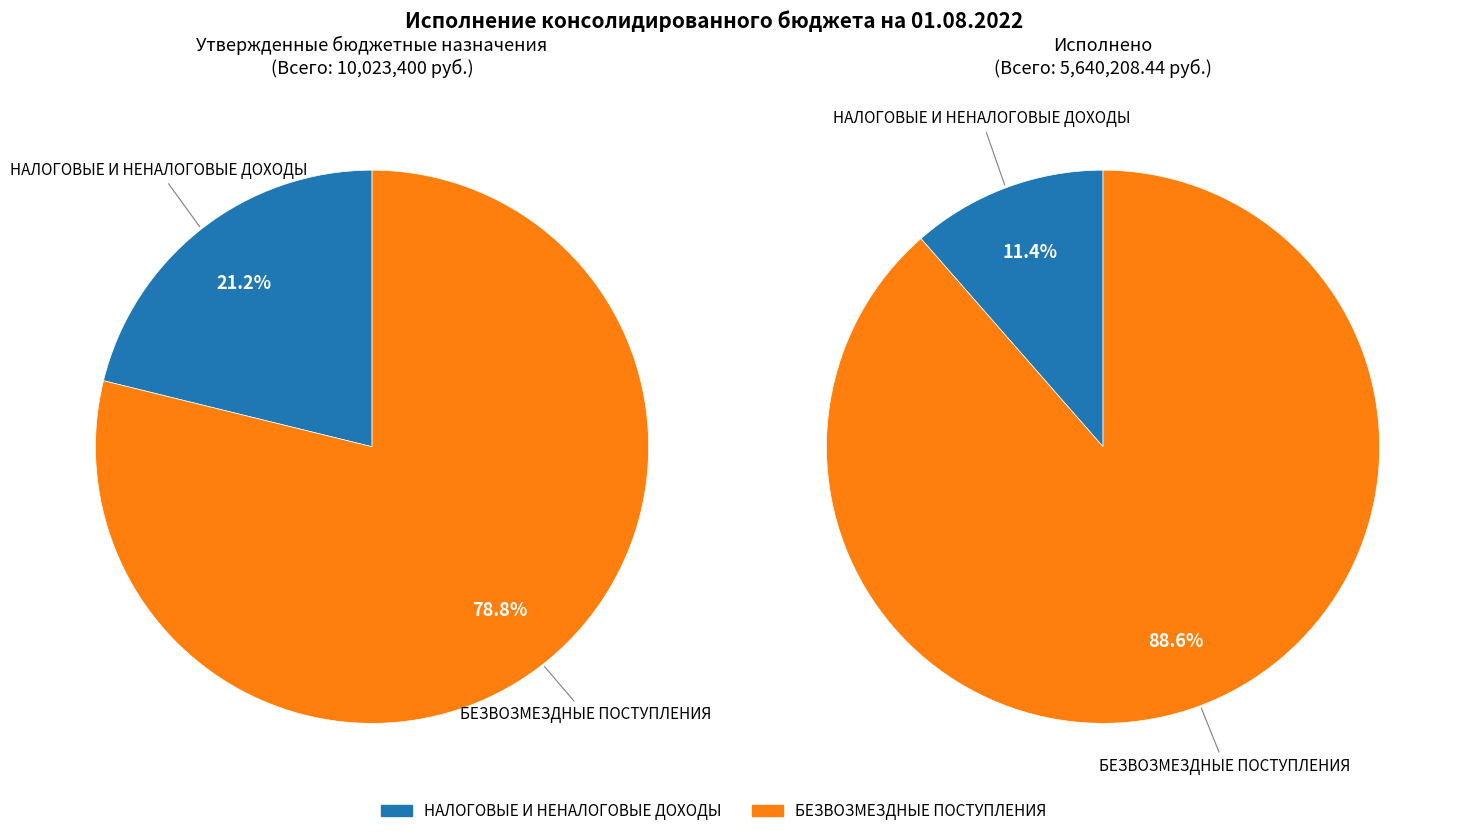

The НАЛОГОВЫЕ И НЕНАЛОГОВЫЕ ДОХОДЫ slice represents 11% of the pie. True or false?

True